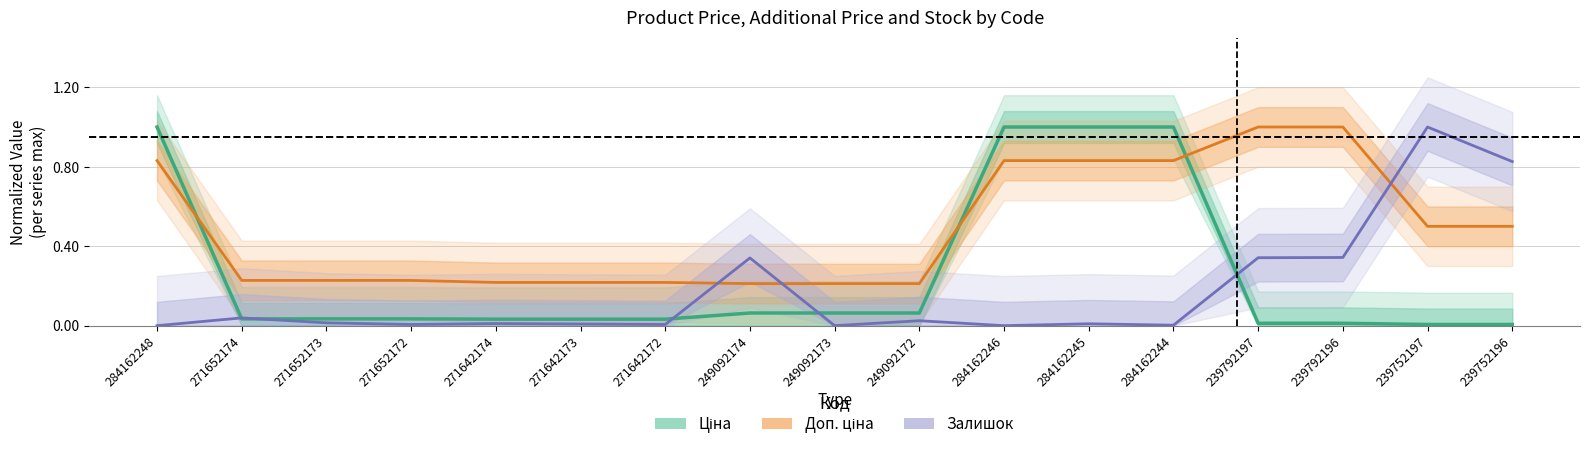

Reading left to right, list all the values displayed in this chart.

Ціна: 284162248=1.0	271652174=0.0	271652173=0.0	271652172=0.0	271642174=0.0	271642173=0.0	271642172=0.0	249092174=0.1	249092173=0.1	249092172=0.1	284162246=1.0	284162245=1.0	284162244=1.0	239792197=0.0	239792196=0.0	239752197=0.0	239752196=0.0
Доп. ціна: 284162248=0.8	271652174=0.2	271652173=0.2	271652172=0.2	271642174=0.2	271642173=0.2	271642172=0.2	249092174=0.2	249092173=0.2	249092172=0.2	284162246=0.8	284162245=0.8	284162244=0.8	239792197=1.0	239792196=1.0	239752197=0.5	239752196=0.5
Залишок: 284162248=0.0	271652174=0.0	271652173=0.0	271652172=0.0	271642174=0.0	271642173=0.0	271642172=0.0	249092174=0.3	249092173=0.0	249092172=0.0	284162246=0.0	284162245=0.0	284162244=0.0	239792197=0.3	239792196=0.3	239752197=1.0	239752196=0.8